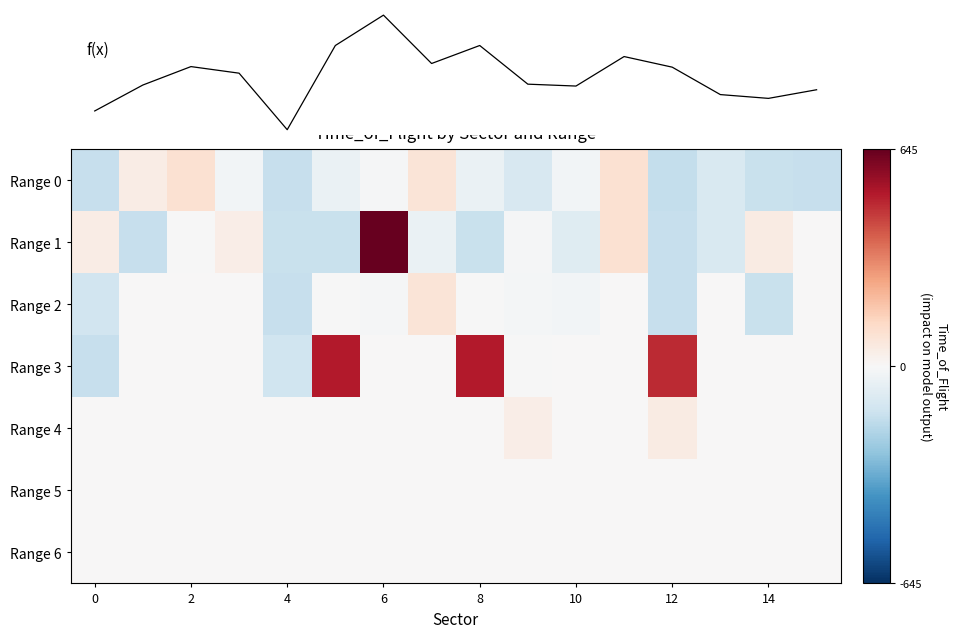

What is the difference between the maximum and minimum values in the Range 3 series?

656.0